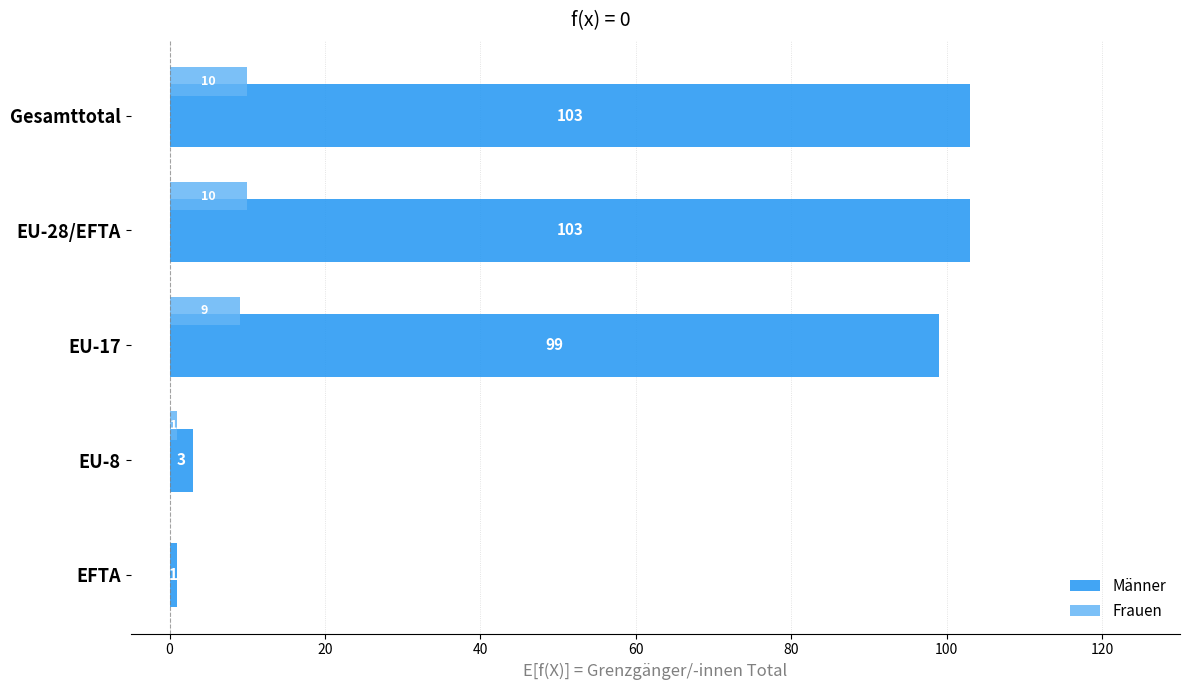

At which label is Männer closest to 52?

EU-17